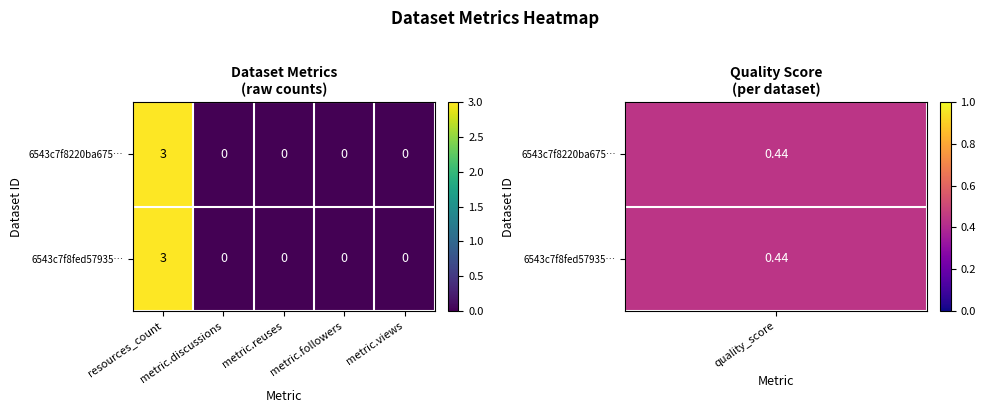

What is the sum of all 6543c7f8220ba675… values?

3